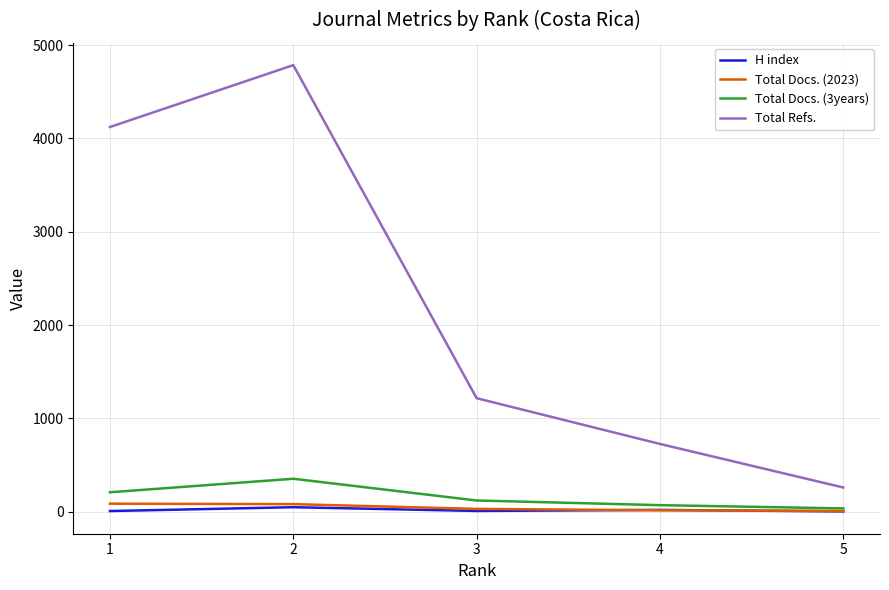

List the labels in order of Total Refs. value, smallest first.

5, 4, 3, 1, 2